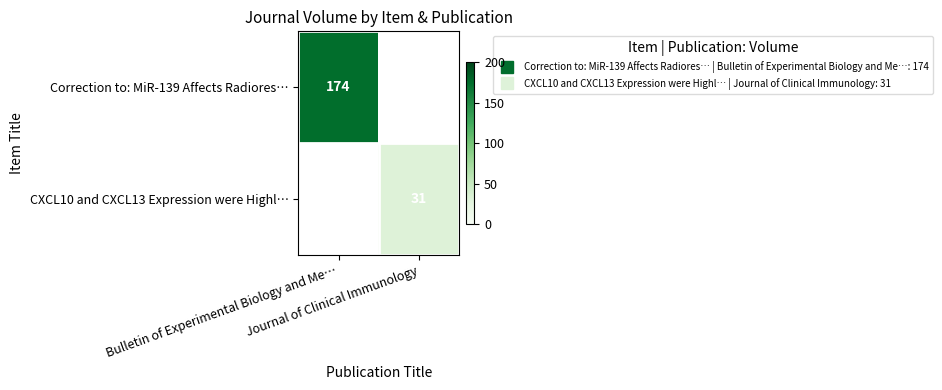

Is it true that Correction to: MiR-139 Affects Radiores… equals 252.2 at Bulletin of Experimental Biology and Me…?

False